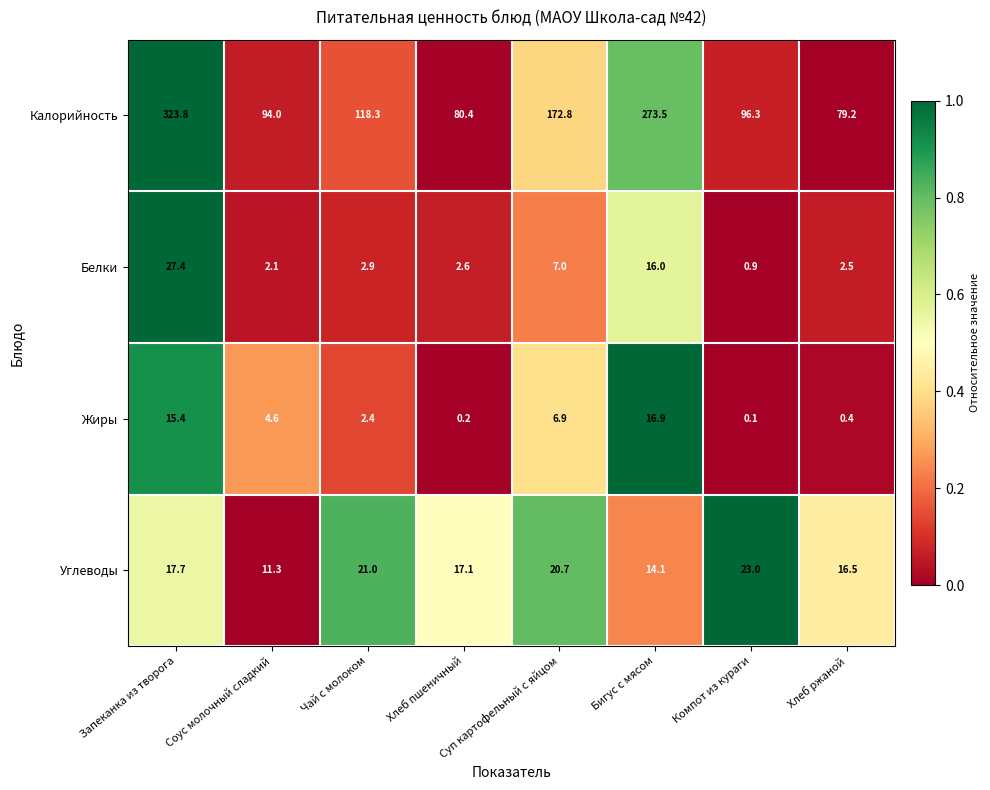

True or false: Углеводы has a value of 11.3 at Соус молочный сладкий.

True